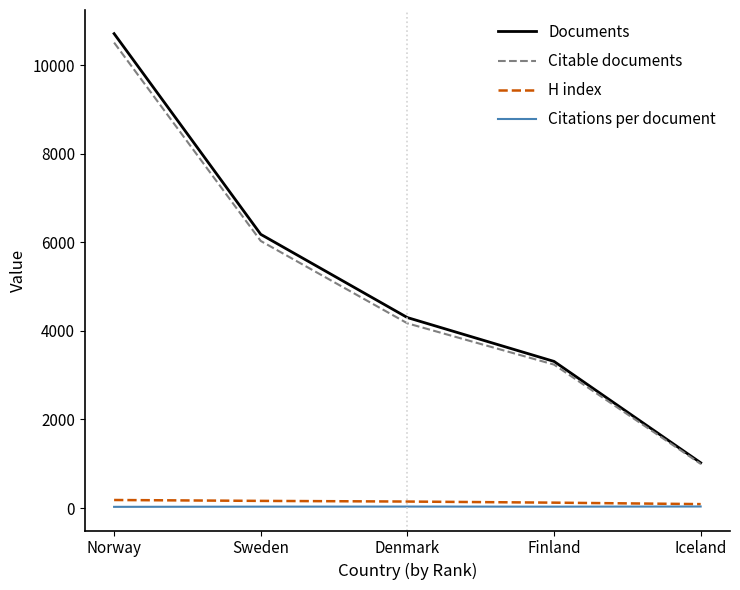

At which category is the sum across all series the highest?

Norway